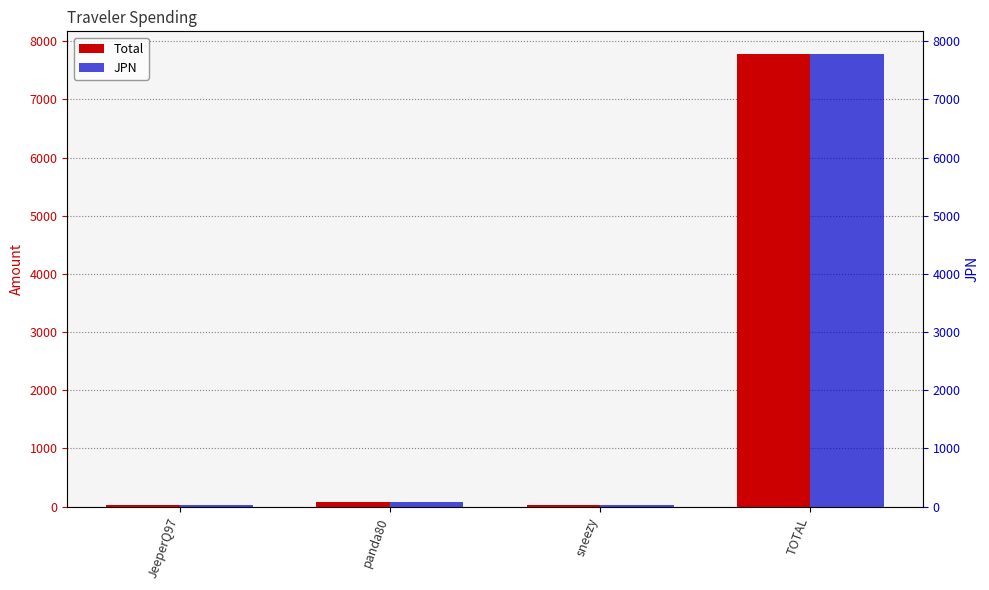

What is the lowest value of the Total series?

29.2